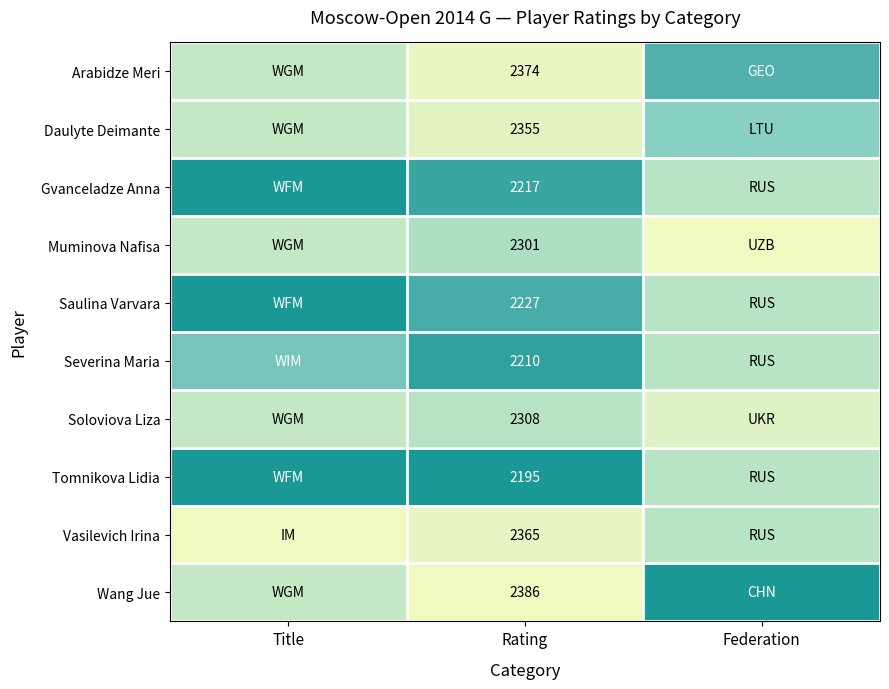

At Rating, list the series in order from largest to smallest.

Wang Jue, Arabidze Meri, Vasilevich Irina, Daulyte Deimante, Soloviova Liza, Muminova Nafisa, Saulina Varvara, Gvanceladze Anna, Severina Maria, Tomnikova Lidia